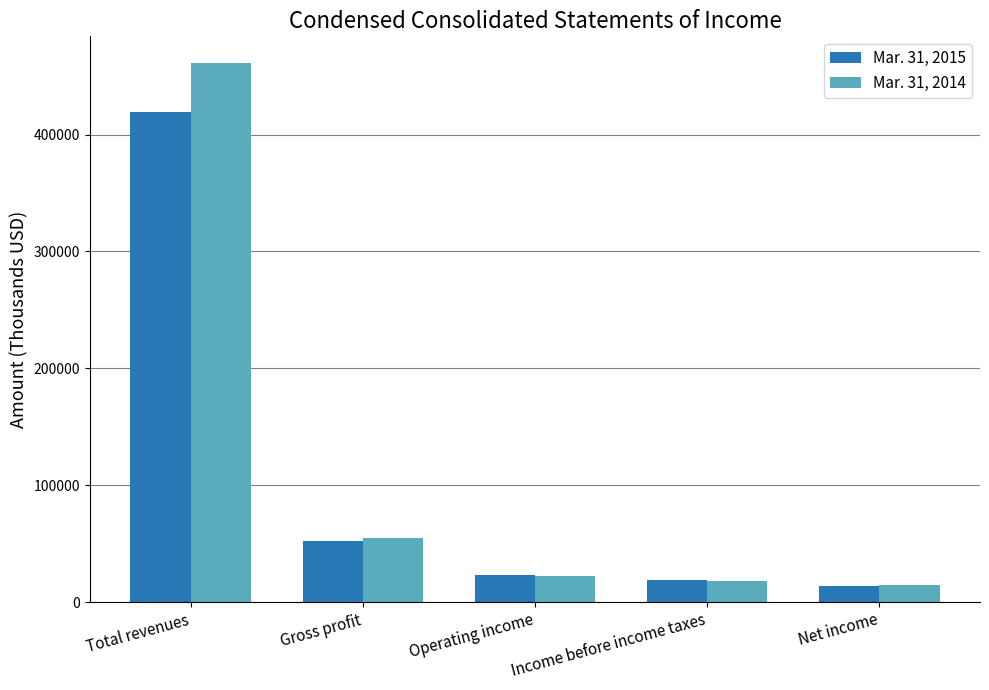

What is the value of the Mar. 31, 2015 bar at the 5th from the left?

13925